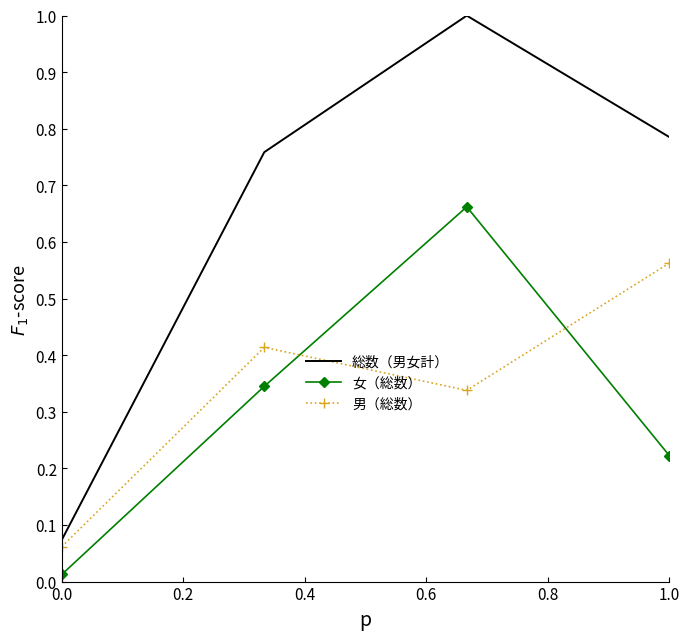

What are all the series names shown in the legend?

総数（男女計）, 女（総数）, 男（総数）